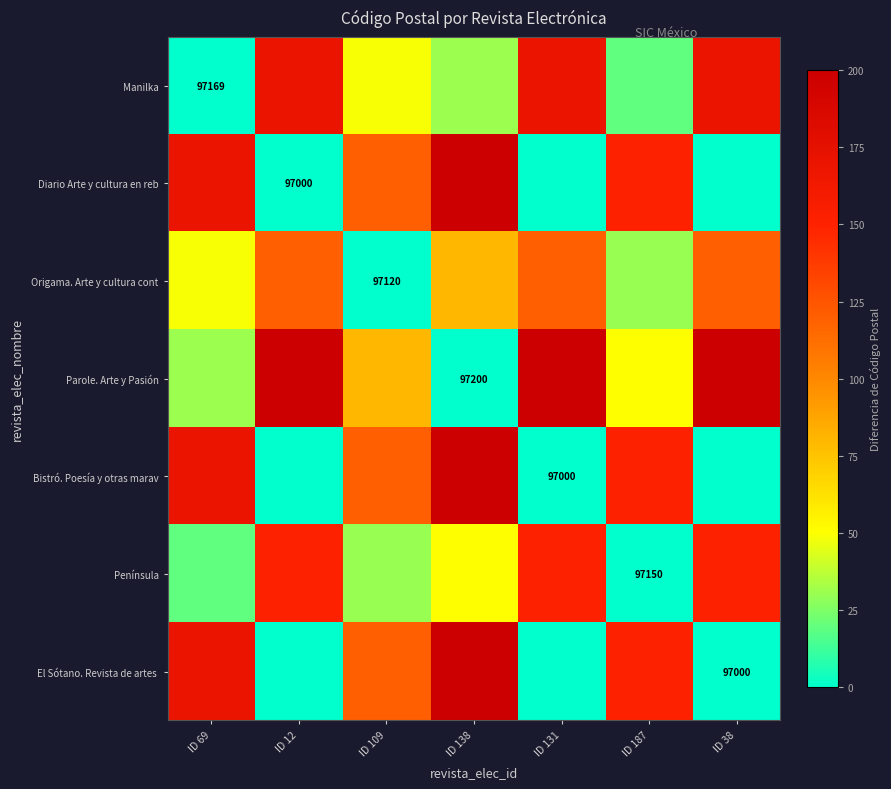

At how many categories does at least one series exceed 54?

7